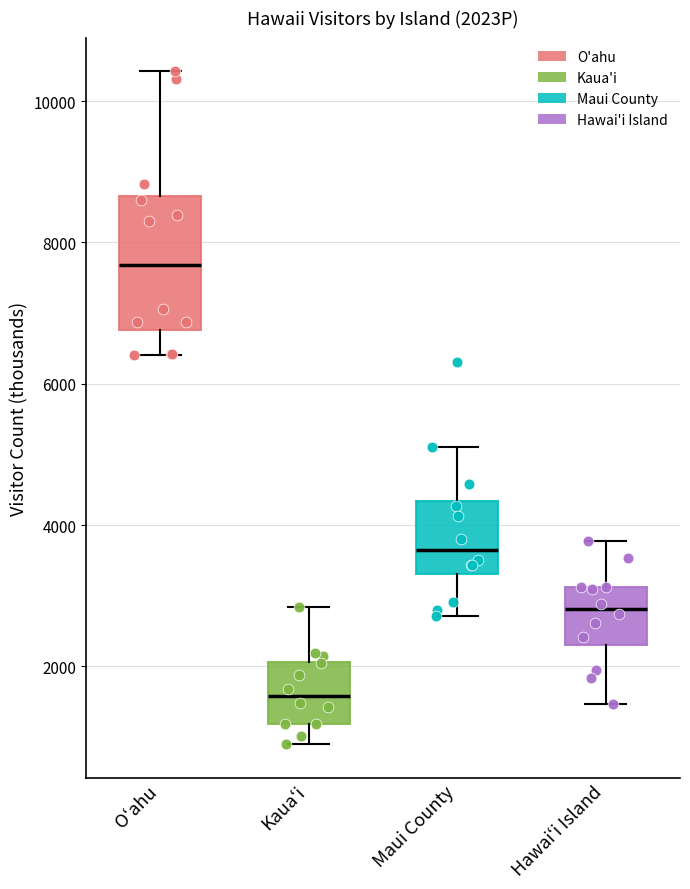

Reading left to right, transcribe this box plot: for each box, give where its median line is, the range the box spans, and where its two whiskers end, as read against the y-axis. The values are not printed on the chart, so give them approximately, as read against the axis.

Oʻahu: median 7600, box 6800 to 8600, whiskers 6400 to 10400
Kauaʻi: median 1600, box 1200 to 2000, whiskers 1000 to 2800
Maui County: median 3600, box 3400 to 4400, whiskers 2800 to 5000
Hawaiʻi Island: median 2800, box 2200 to 3200, whiskers 1400 to 3800